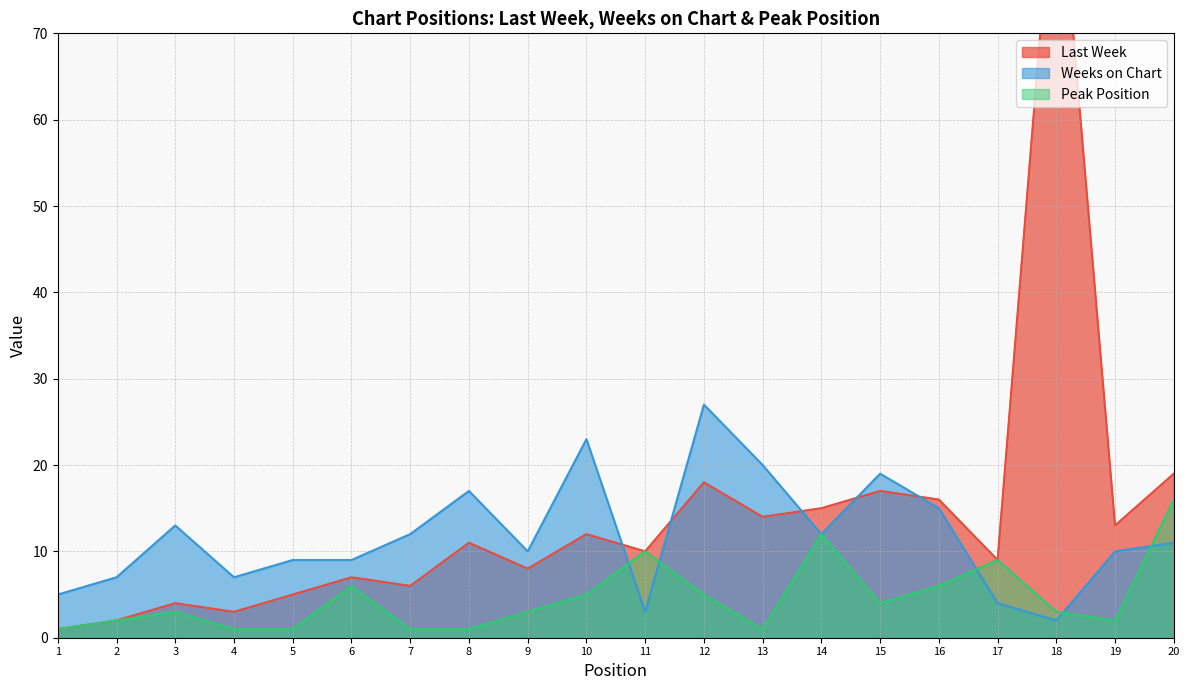

Reading left to right, transcribe all the data shown in this chart.

Last Week: 1=1	2=2	3=4	4=3	5=5	6=7	7=6	8=11	9=8	10=12	11=10	12=18	13=14	14=15	15=17	16=16	17=9	18=93	19=13	20=19
Weeks on Chart: 1=5	2=7	3=13	4=7	5=9	6=9	7=12	8=17	9=10	10=23	11=3	12=27	13=20	14=12	15=19	16=15	17=4	18=2	19=10	20=11
Peak Position: 1=1	2=2	3=3	4=1	5=1	6=6	7=1	8=1	9=3	10=5	11=10	12=5	13=1	14=12	15=4	16=6	17=9	18=3	19=2	20=16